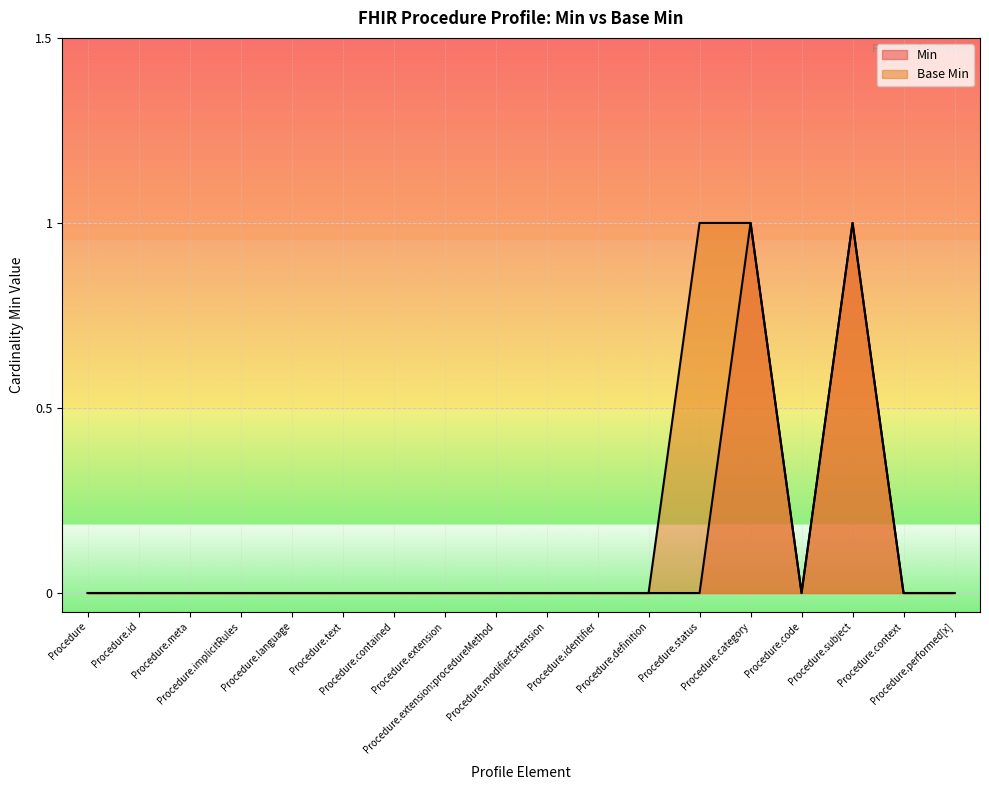

At how many categories does at least one series exceed 0?

3